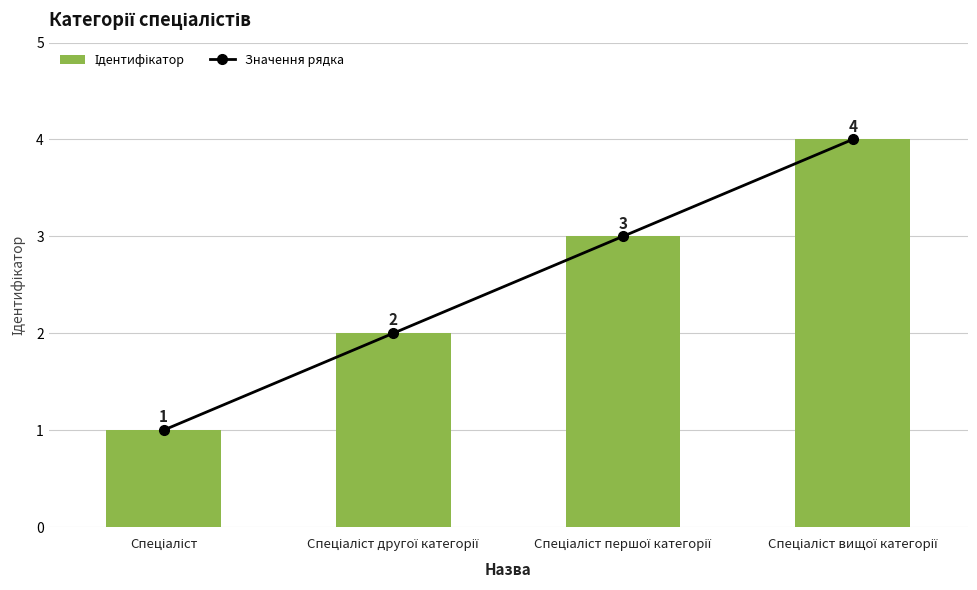

List the labels in order of Значення рядка value, largest first.

Спеціаліст вищої категорії, Спеціаліст першої категорії, Спеціаліст другої категорії, Спеціаліст